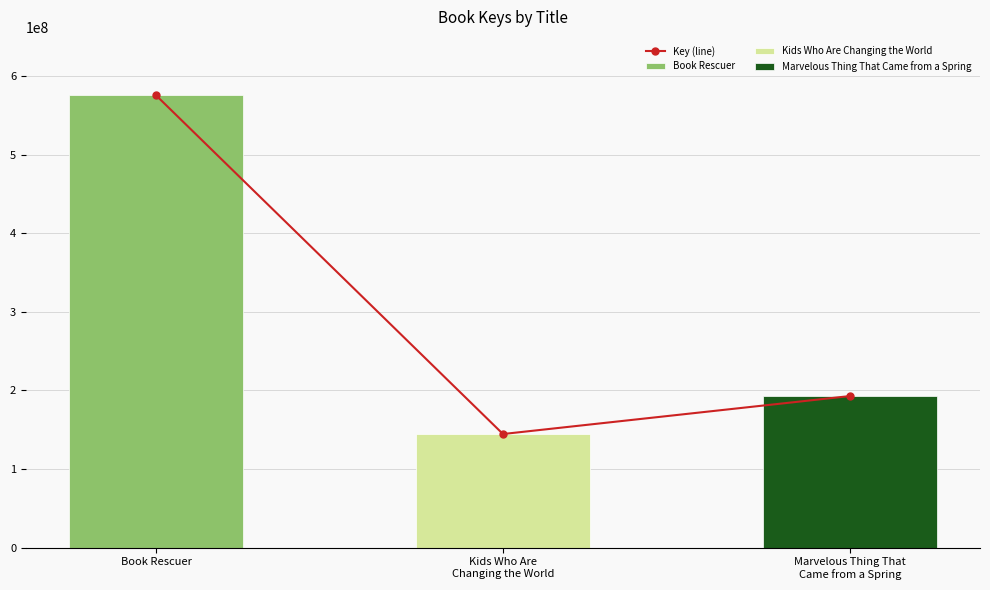

Approximately how many times larger is the value at Book Rescuer compared to Marvelous Thing That
Came from a Spring?

3.0